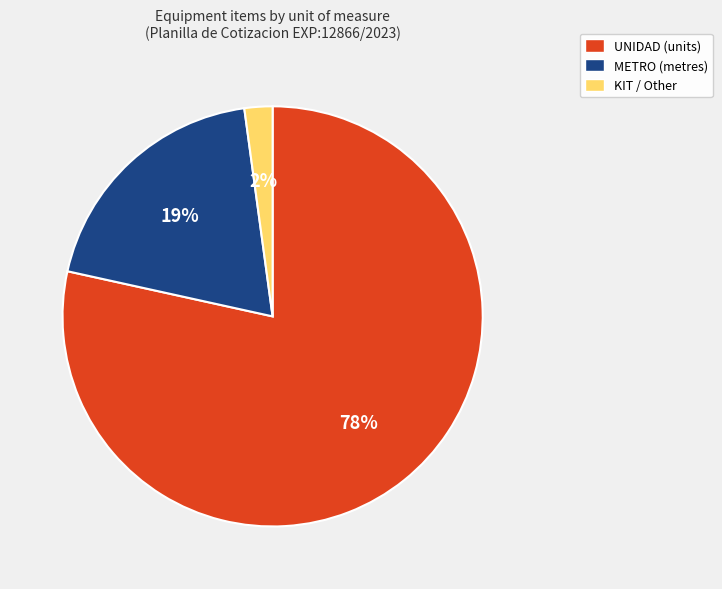

Is there a majority slice in this chart?

Yes